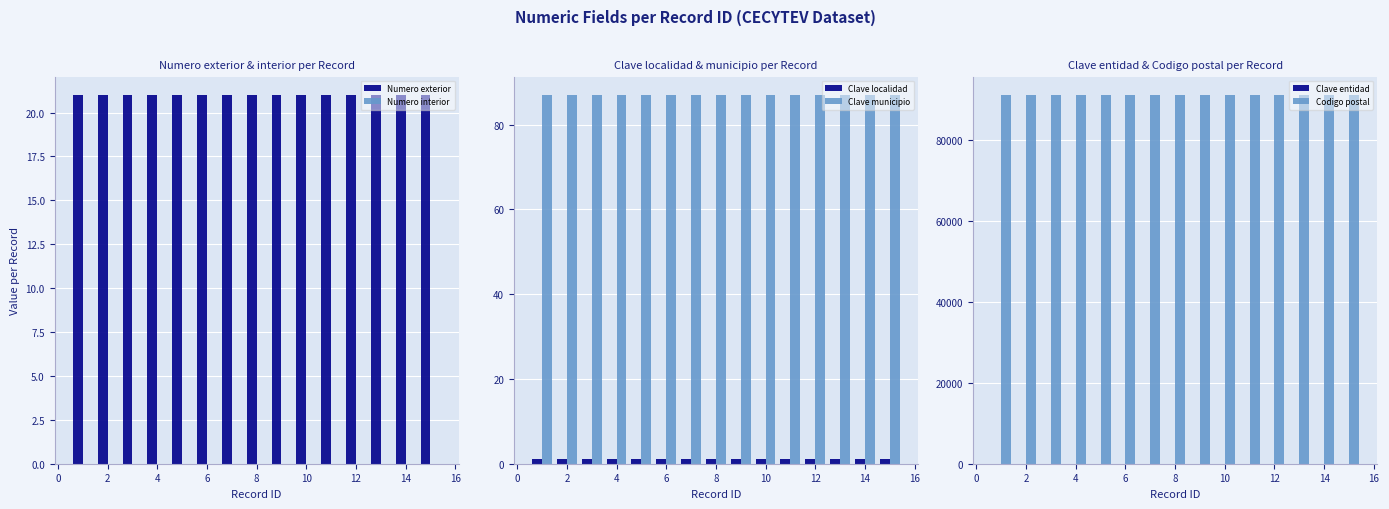

Is the value of Numero interior at 8 greater than the value of Numero exterior at 11?

No